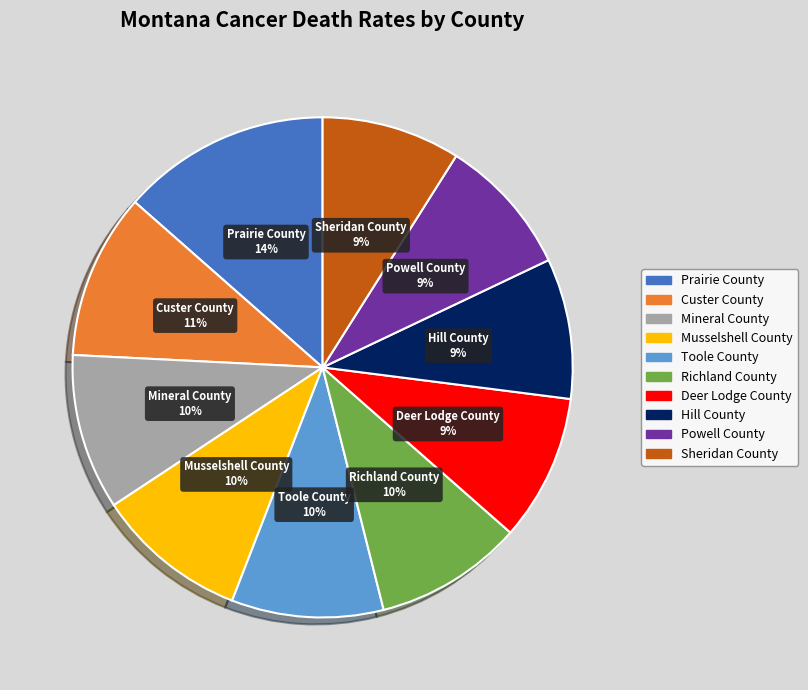

To the nearest percent, what percentage of the pie is Deer Lodge County?

9%